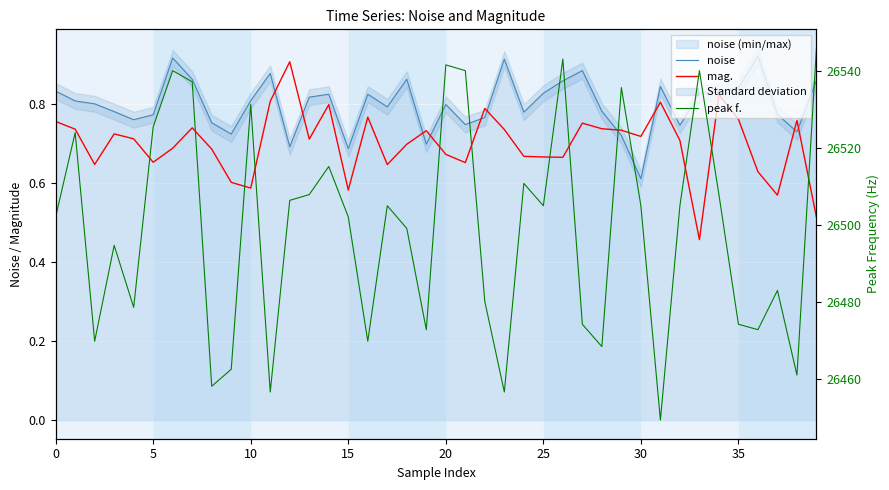

Rank the series by their maximum value, from highest to lowest.

peak f., noise, mag.